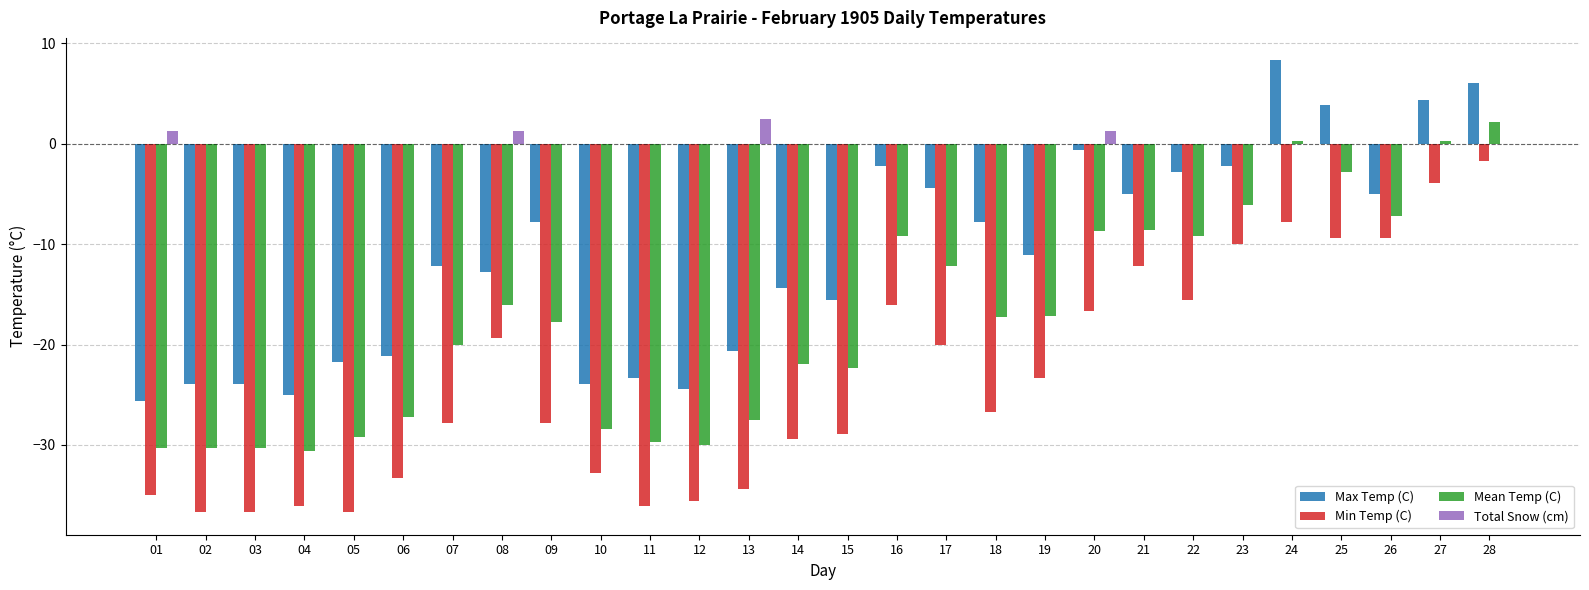

At which label does Mean Temp (C) first exceed -17?

08